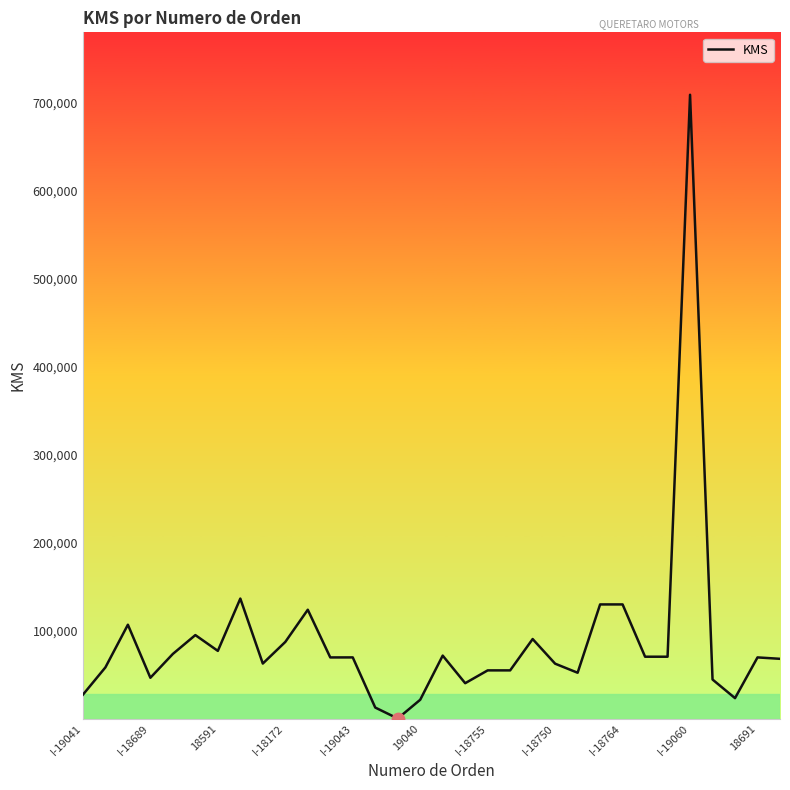

What is the maximum value shown in the chart?

709354